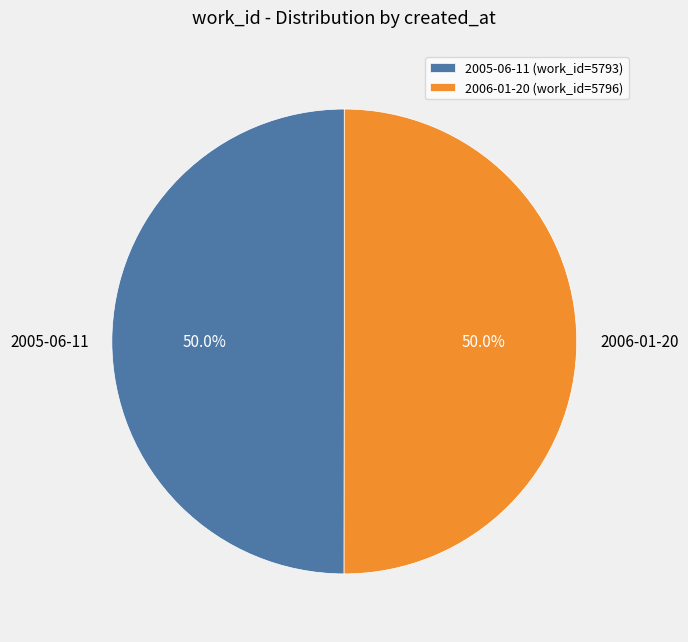

Approximately how many times larger is the value at 2006-01-20 compared to 2005-06-11?

1.0